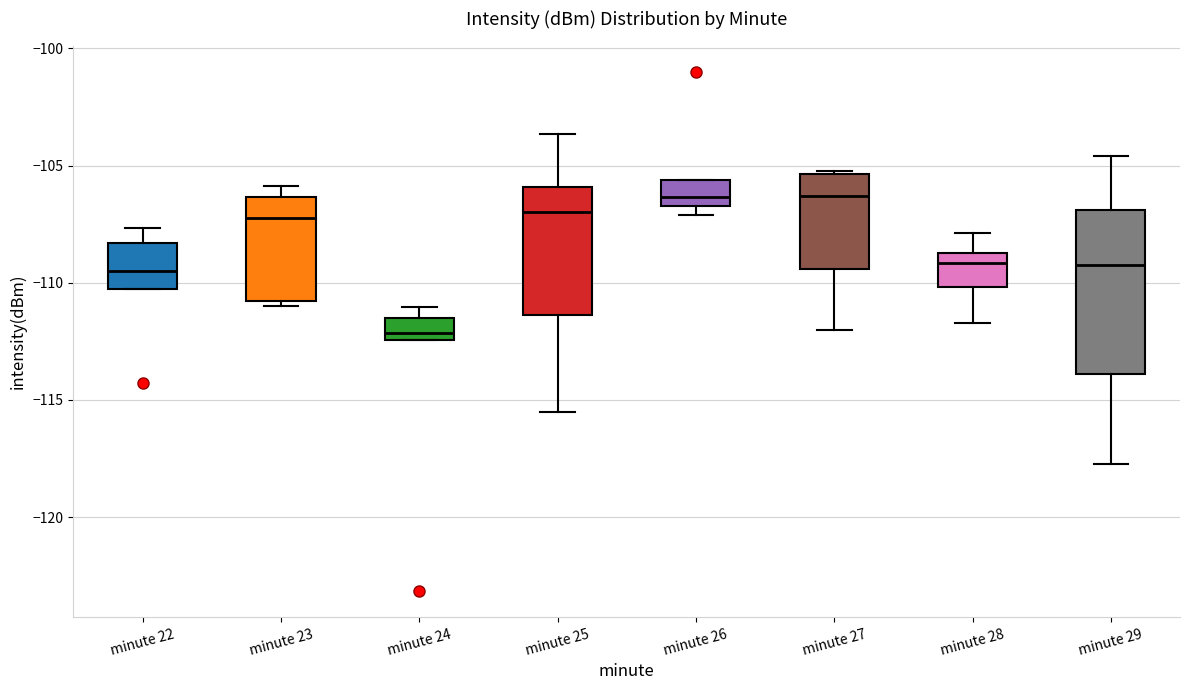

Which box's median line is the lowest?

minute 24